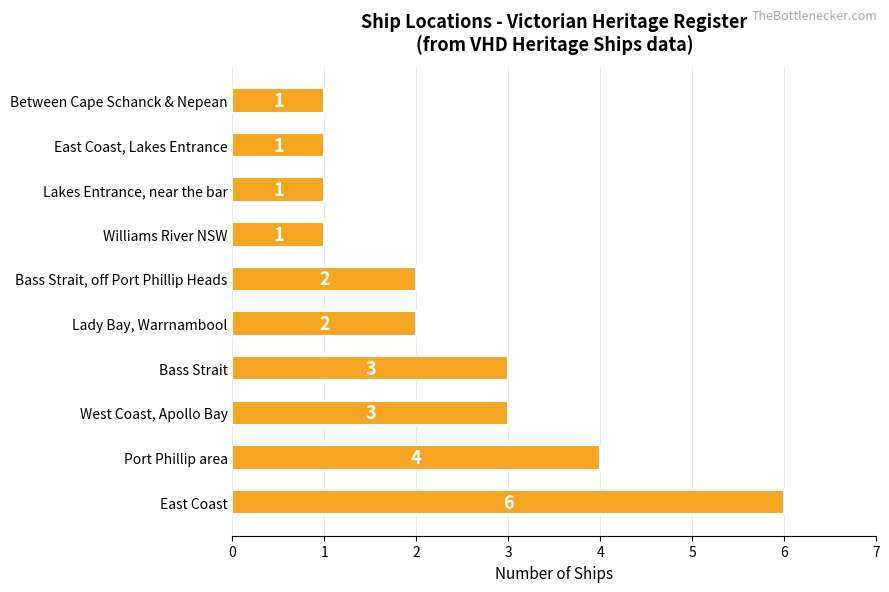

Reading bottom to top, transcribe all the data shown in this chart.

East Coast=6	Port Phillip area=4	West Coast, Apollo Bay=3	Bass Strait=3	Lady Bay, Warrnambool=2	Bass Strait, off Port Phillip Heads=2	Williams River NSW=1	Lakes Entrance, near the bar=1	East Coast, Lakes Entrance=1	Between Cape Schanck & Nepean=1